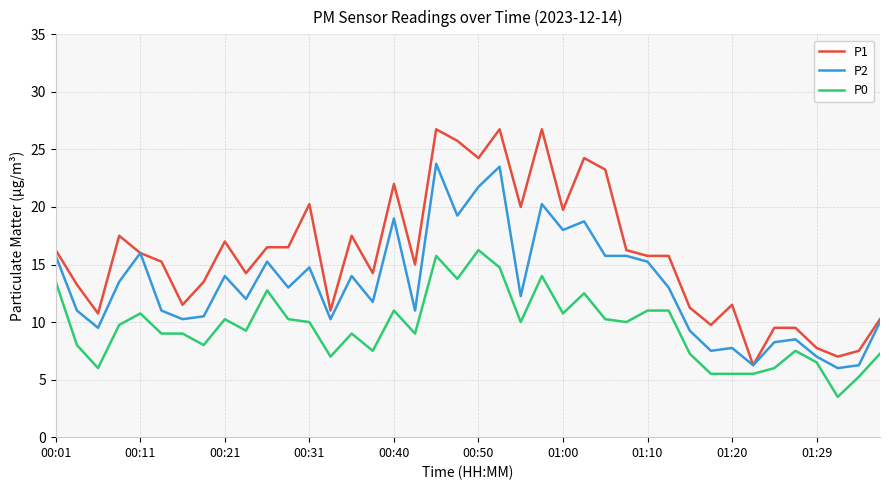

True or false: P2 and P0 cross at least once.

False